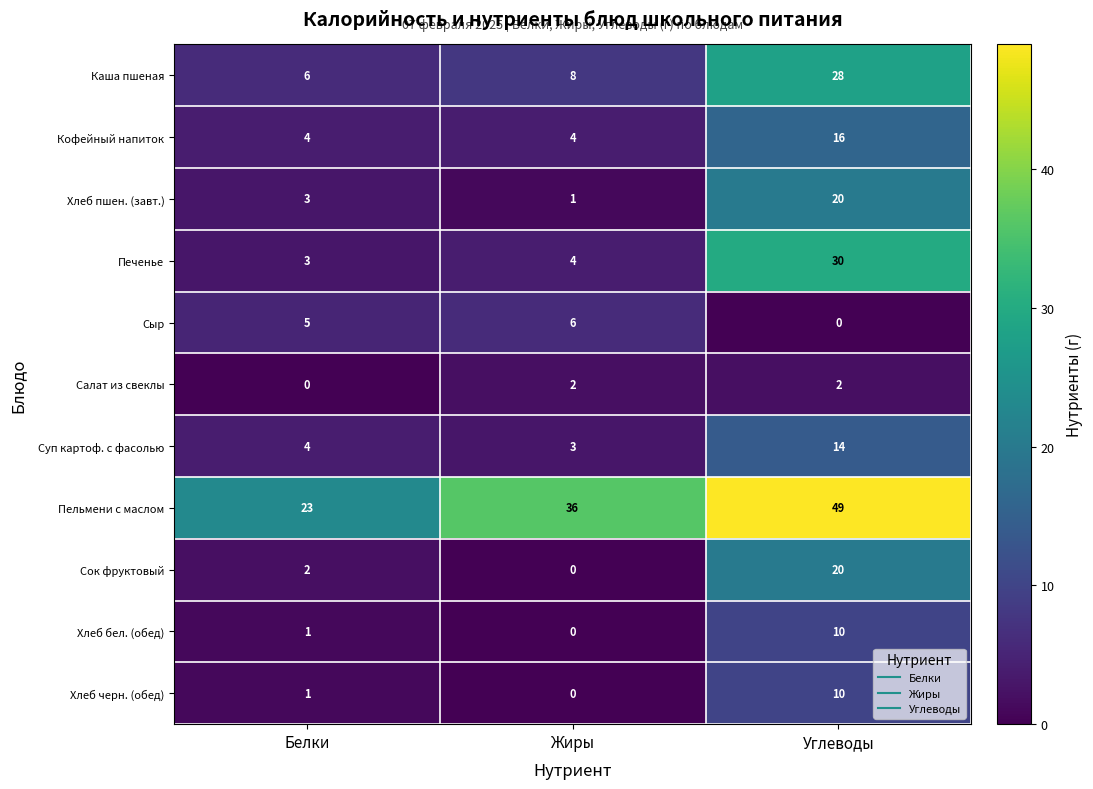

Read the Каша пшеная value at Белки.

6